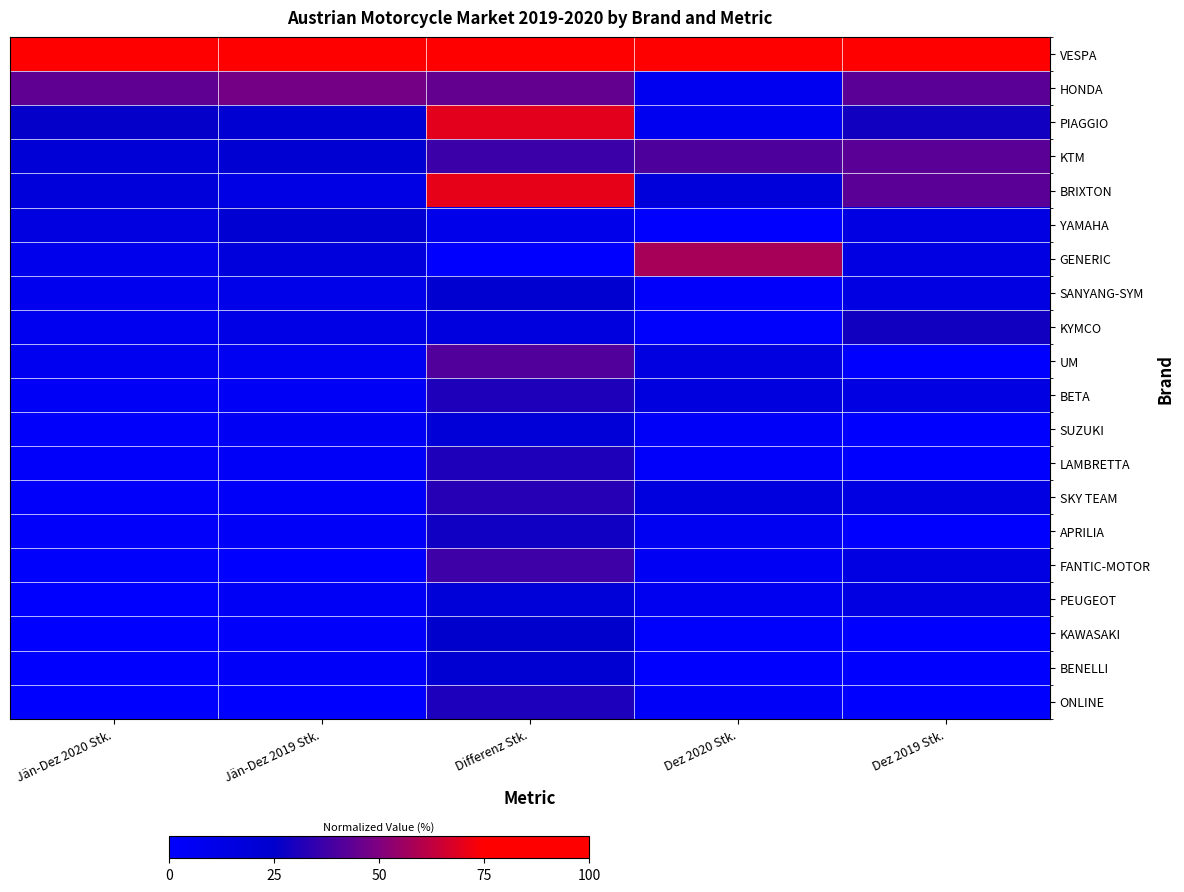

Rank the series by their maximum value, from lowest to highest.

PEUGEOT, SUZUKI, YAMAHA, BENELLI, SANYANG-SYM, KAWASAKI, APRILIA, KYMCO, ONLINE, LAMBRETTA, BETA, SKY TEAM, FANTIC-MOTOR, UM, KTM, HONDA, GENERIC, PIAGGIO, BRIXTON, VESPA